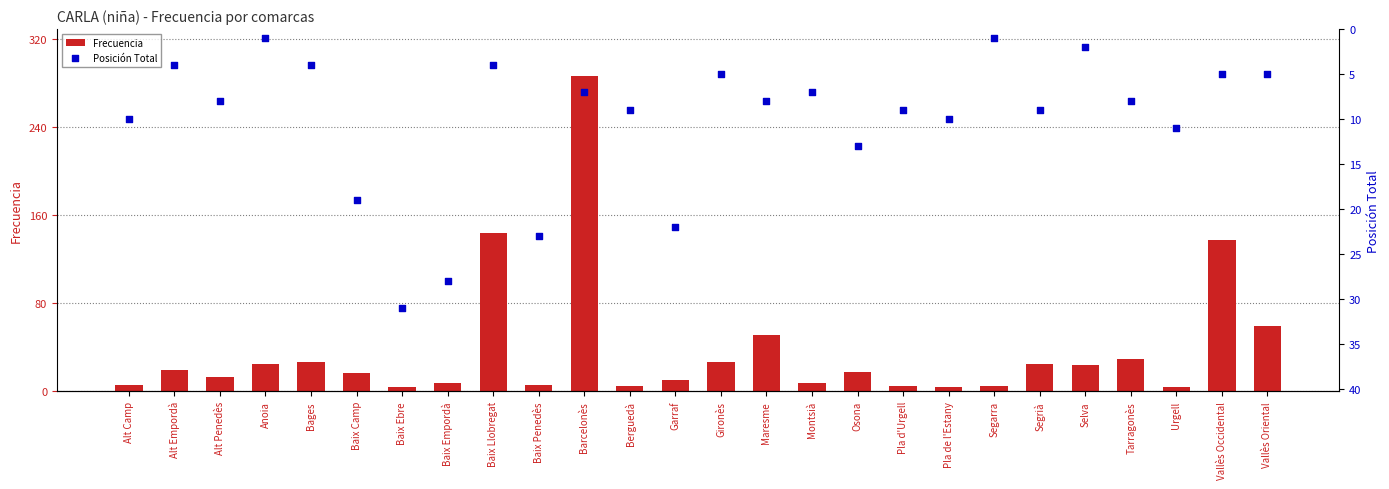

Which series contains the lowest Y value?

Posición Total